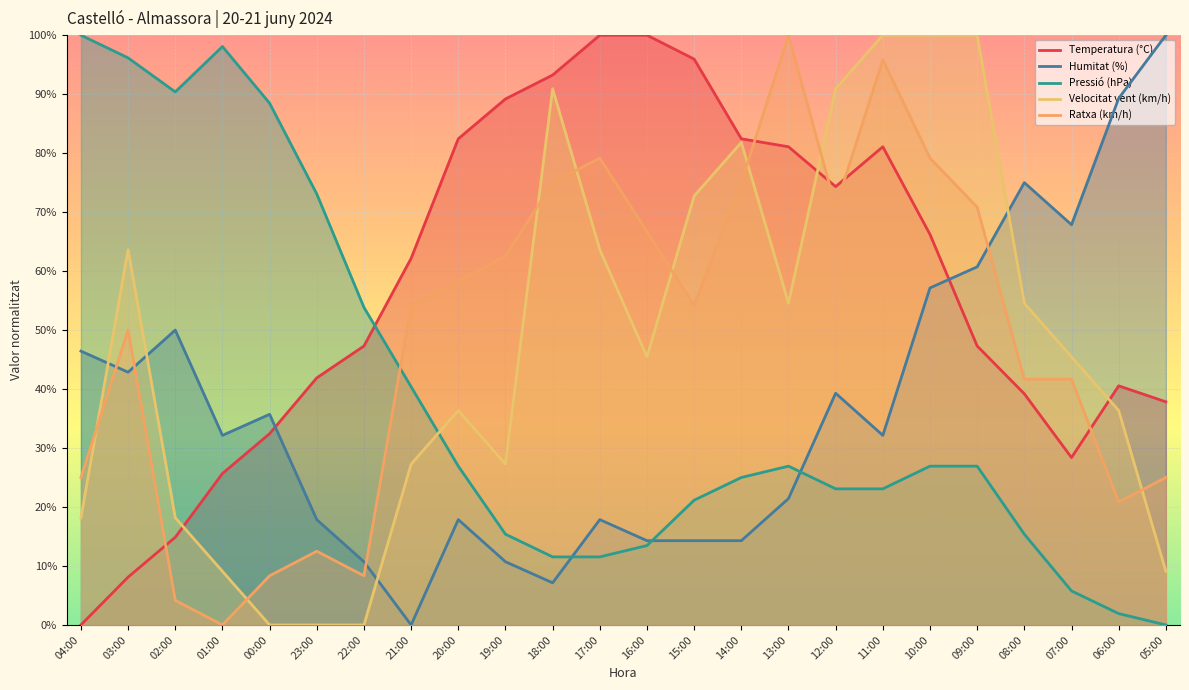

Which label corresponds to the largest value in the chart?

17:00